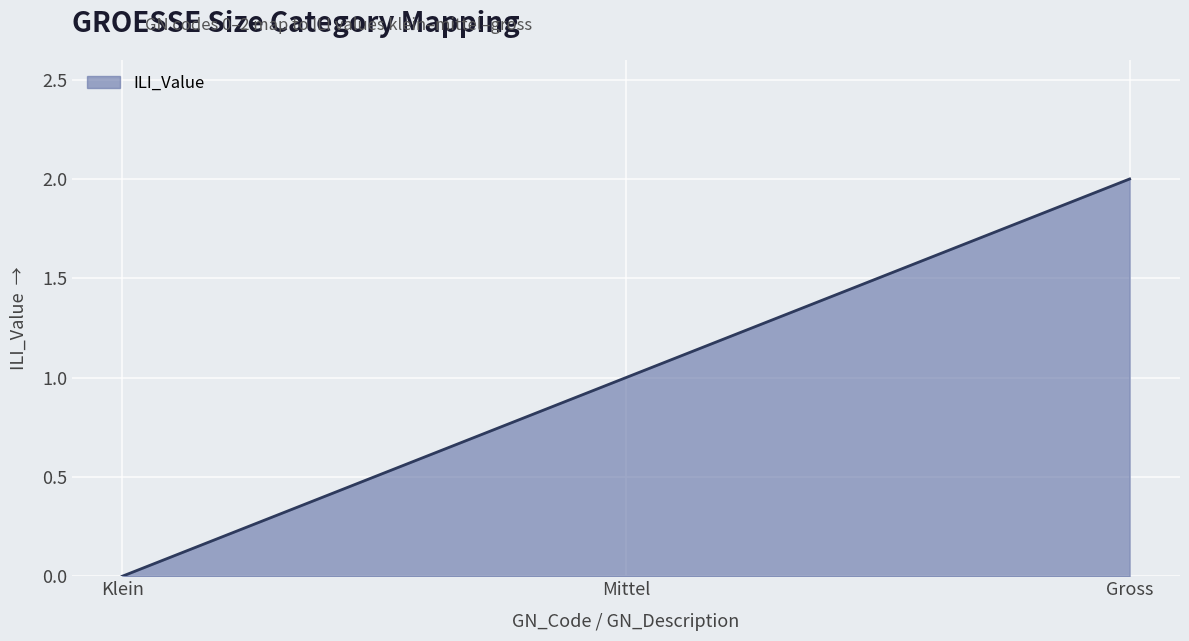

What position from the left is Klein?

1